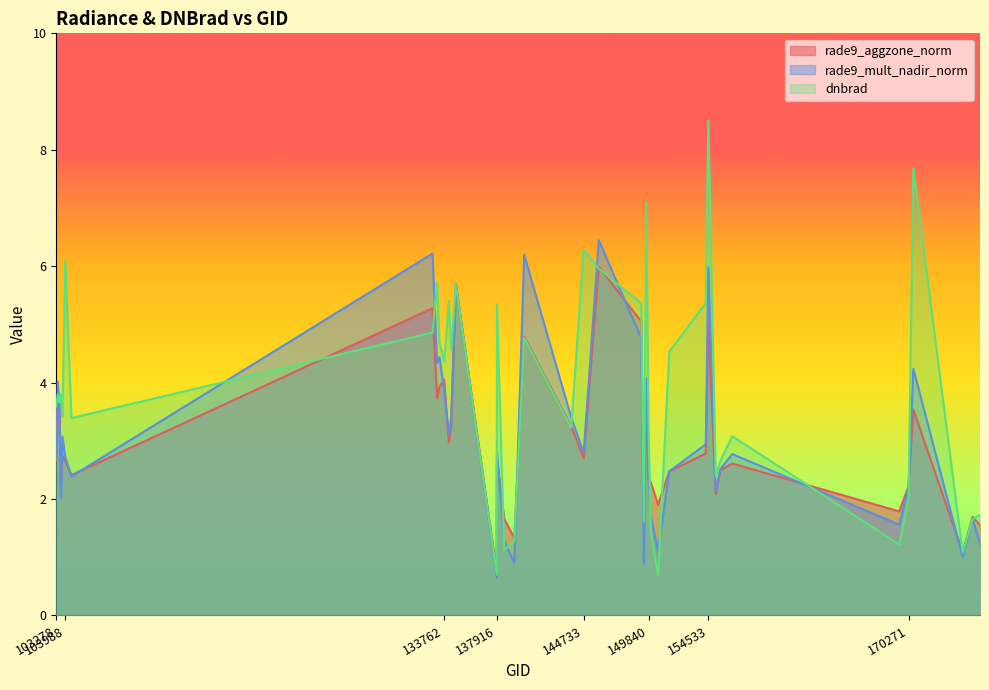

What are all the series names shown in the legend?

rade9_aggzone_norm, rade9_mult_nadir_norm, dnbrad